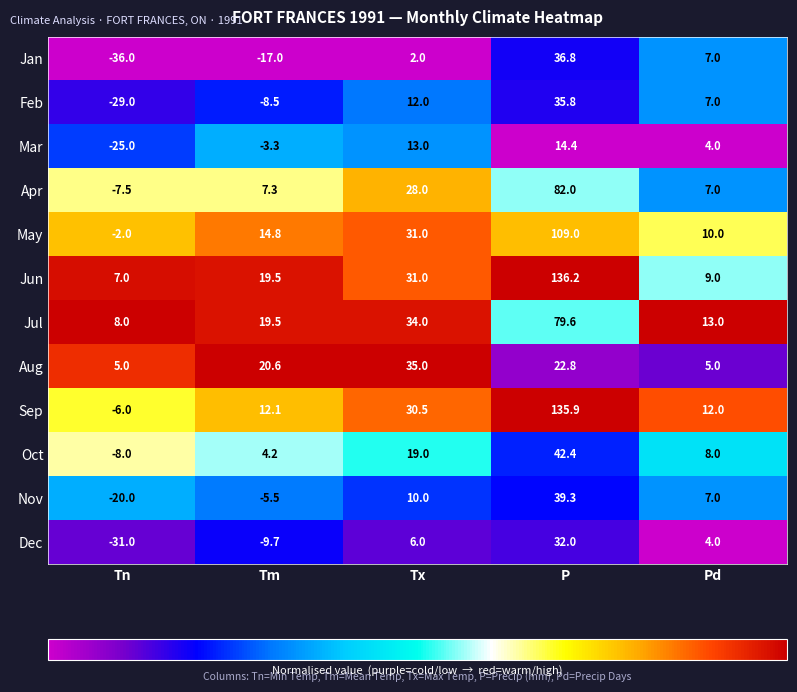

Which label corresponds to the largest value in the chart?

P